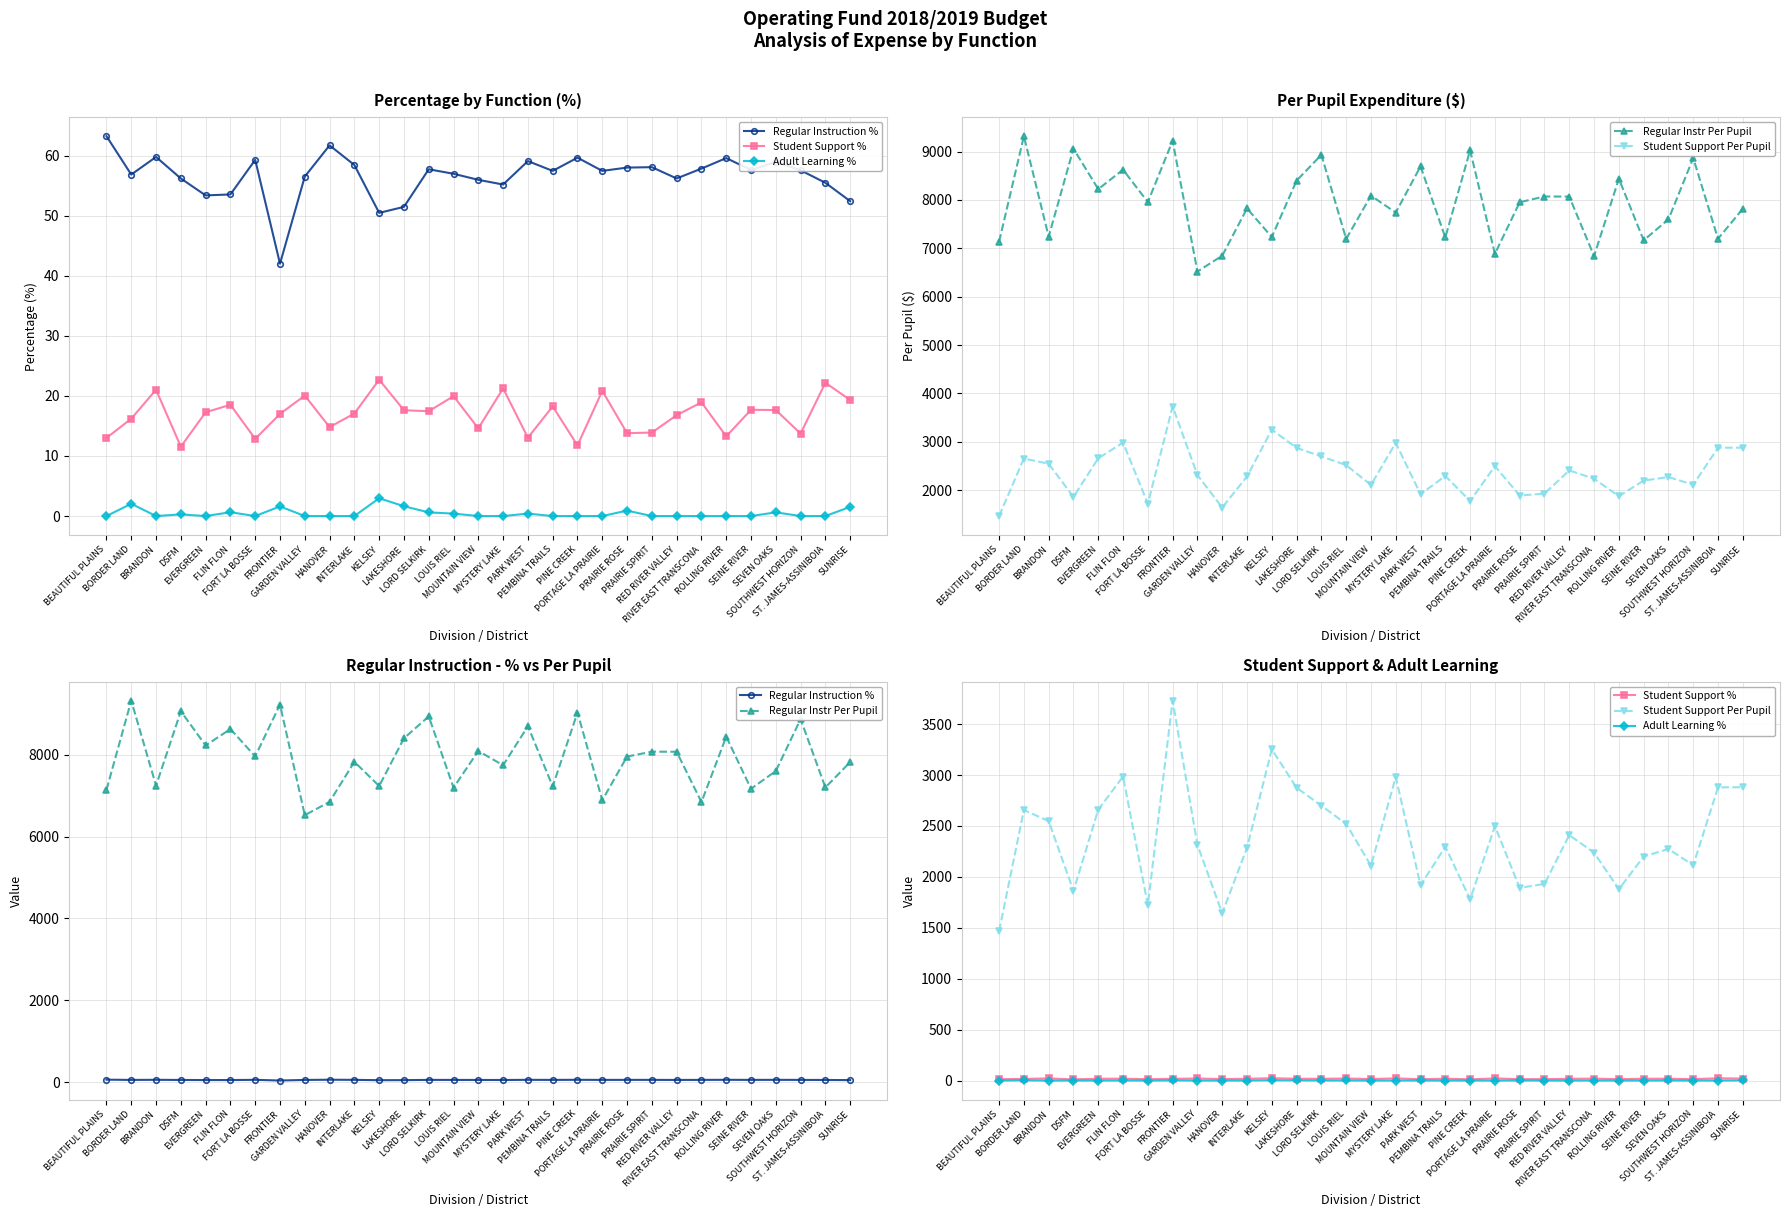

Reading right to left, extract all data points from this chart.

Regular Instruction %: SUNRISE=52.4	ST. JAMES-ASSINIBOIA=55.5	SOUTHWEST HORIZON=57.6	SEVEN OAKS=59.0	SEINE RIVER=57.6	ROLLING RIVER=59.6	RIVER EAST TRANSCONA=57.8	RED RIVER VALLEY=56.2	PRAIRIE SPIRIT=58.1	PRAIRIE ROSE=58.0	PORTAGE LA PRAIRIE=57.5	PINE CREEK=59.7	PEMBINA TRAILS=57.5	PARK WEST=59.1	MYSTERY LAKE=55.2	MOUNTAIN VIEW=56.0	LOUIS RIEL=57.0	LORD SELKIRK=57.7	LAKESHORE=51.5	KELSEY=50.5	INTERLAKE=58.4	HANOVER=61.7	GARDEN VALLEY=56.5	FRONTIER=42.0	FORT LA BOSSE=59.3	FLIN FLON=53.5	EVERGREEN=53.4	DSFM=56.2	BRANDON=59.8	BORDER LAND=56.9	BEAUTIFUL PLAINS=63.2
Student Support %: SUNRISE=19.3	ST. JAMES-ASSINIBOIA=22.2	SOUTHWEST HORIZON=13.7	SEVEN OAKS=17.6	SEINE RIVER=17.7	ROLLING RIVER=13.3	RIVER EAST TRANSCONA=18.9	RED RIVER VALLEY=16.8	PRAIRIE SPIRIT=13.9	PRAIRIE ROSE=13.8	PORTAGE LA PRAIRIE=20.8	PINE CREEK=11.8	PEMBINA TRAILS=18.3	PARK WEST=13.0	MYSTERY LAKE=21.3	MOUNTAIN VIEW=14.6	LOUIS RIEL=20.0	LORD SELKIRK=17.4	LAKESHORE=17.6	KELSEY=22.7	INTERLAKE=17.1	HANOVER=14.8	GARDEN VALLEY=20.1	FRONTIER=17.0	FORT LA BOSSE=12.8	FLIN FLON=18.5	EVERGREEN=17.3	DSFM=11.6	BRANDON=21.0	BORDER LAND=16.2	BEAUTIFUL PLAINS=13.0
Adult Learning %: SUNRISE=1.5	ST. JAMES-ASSINIBOIA=0.0	SOUTHWEST HORIZON=0.0	SEVEN OAKS=0.6	SEINE RIVER=0.0	ROLLING RIVER=0.0	RIVER EAST TRANSCONA=0.0	RED RIVER VALLEY=0.0	PRAIRIE SPIRIT=0.0	PRAIRIE ROSE=0.9	PORTAGE LA PRAIRIE=0.0	PINE CREEK=0.0	PEMBINA TRAILS=0.0	PARK WEST=0.4	MYSTERY LAKE=0.0	MOUNTAIN VIEW=0.0	LOUIS RIEL=0.4	LORD SELKIRK=0.6	LAKESHORE=1.6	KELSEY=3.0	INTERLAKE=0.0	HANOVER=0.0	GARDEN VALLEY=0.0	FRONTIER=1.6	FORT LA BOSSE=0.0	FLIN FLON=0.6	EVERGREEN=0.0	DSFM=0.3	BRANDON=0.0	BORDER LAND=2.0	BEAUTIFUL PLAINS=0.0
Regular Instr Per Pupil: SUNRISE=7817.1	ST. JAMES-ASSINIBOIA=7197.0	SOUTHWEST HORIZON=8865.2	SEVEN OAKS=7597.8	SEINE RIVER=7165.1	ROLLING RIVER=8437.5	RIVER EAST TRANSCONA=6839.8	RED RIVER VALLEY=8069.2	PRAIRIE SPIRIT=8070.5	PRAIRIE ROSE=7952.0	PORTAGE LA PRAIRIE=6885.8	PINE CREEK=9025.2	PEMBINA TRAILS=7223.8	PARK WEST=8693.5	MYSTERY LAKE=7738.3	MOUNTAIN VIEW=8088.2	LOUIS RIEL=7192.7	LORD SELKIRK=8932.0	LAKESHORE=8398.0	KELSEY=7232.9	INTERLAKE=7823.4	HANOVER=6846.5	GARDEN VALLEY=6520.3	FRONTIER=9220.8	FORT LA BOSSE=7955.8	FLIN FLON=8623.6	EVERGREEN=8222.8	DSFM=9058.4	BRANDON=7241.7	BORDER LAND=9317.1	BEAUTIFUL PLAINS=7136.2
Student Support Per Pupil: SUNRISE=2880.8	ST. JAMES-ASSINIBOIA=2879.3	SOUTHWEST HORIZON=2114.9	SEVEN OAKS=2274.2	SEINE RIVER=2199.8	ROLLING RIVER=1879.1	RIVER EAST TRANSCONA=2238.4	RED RIVER VALLEY=2410.1	PRAIRIE SPIRIT=1931.0	PRAIRIE ROSE=1892.0	PORTAGE LA PRAIRIE=2498.1	PINE CREEK=1779.0	PEMBINA TRAILS=2296.2	PARK WEST=1918.2	MYSTERY LAKE=2980.8	MOUNTAIN VIEW=2110.3	LOUIS RIEL=2520.1	LORD SELKIRK=2699.6	LAKESHORE=2875.7	KELSEY=3252.5	INTERLAKE=2285.9	HANOVER=1643.6	GARDEN VALLEY=2314.4	FRONTIER=3731.2	FORT LA BOSSE=1723.3	FLIN FLON=2985.5	EVERGREEN=2660.9	DSFM=1862.4	BRANDON=2548.2	BORDER LAND=2656.6	BEAUTIFUL PLAINS=1467.4